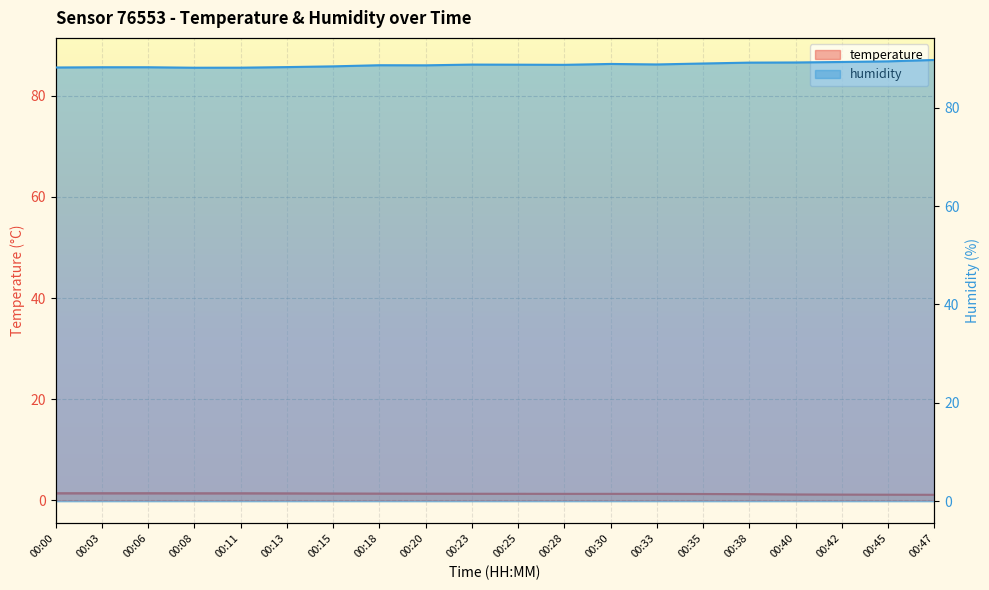

What is the spread (max minus min) of values at 00:28?

87.4